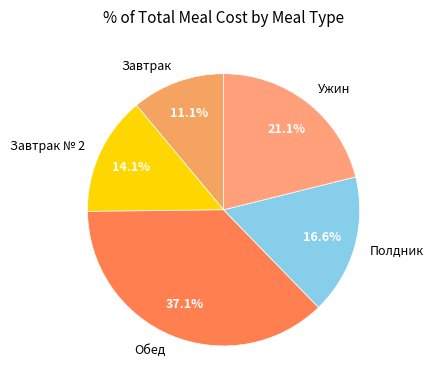

To the nearest percent, what is the combined percentage of Полдник and Ужин?

38%